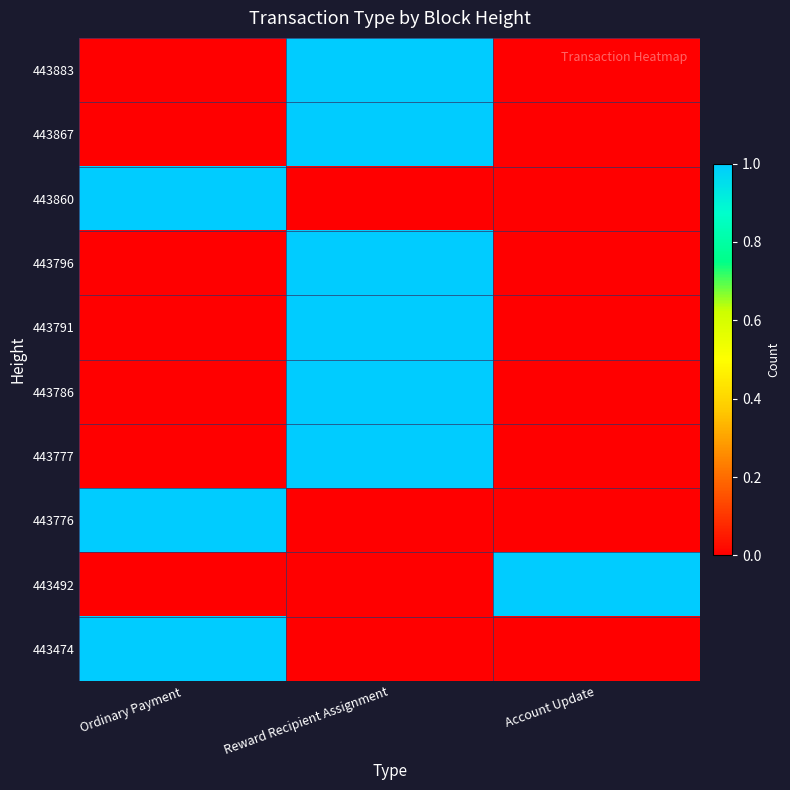

What is the greatest value displayed?

1